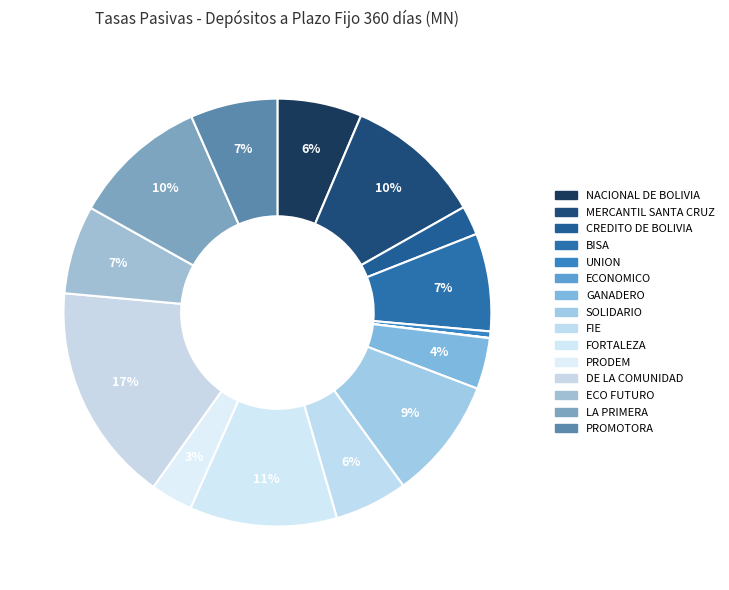

True or false: CREDITO DE BOLIVIA accounts for 1% of the total.

False